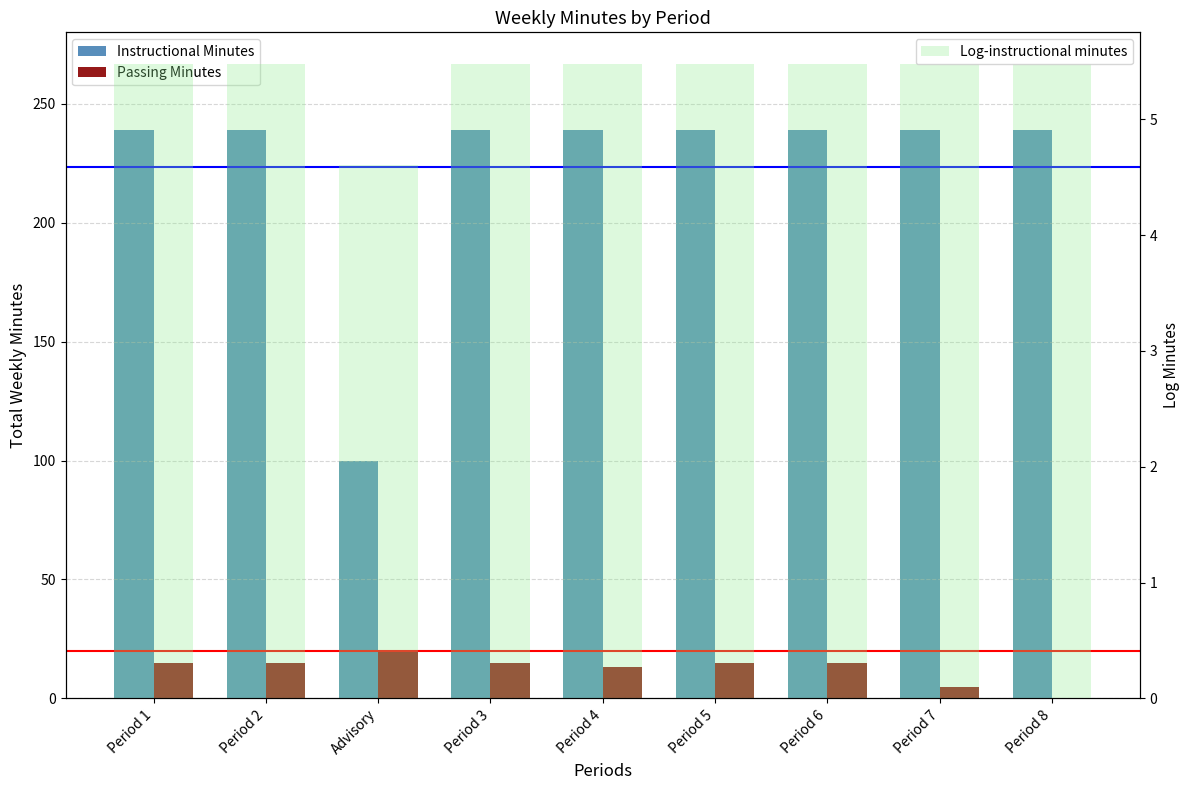

What is the label of the 7th bar from the left?

Period 6